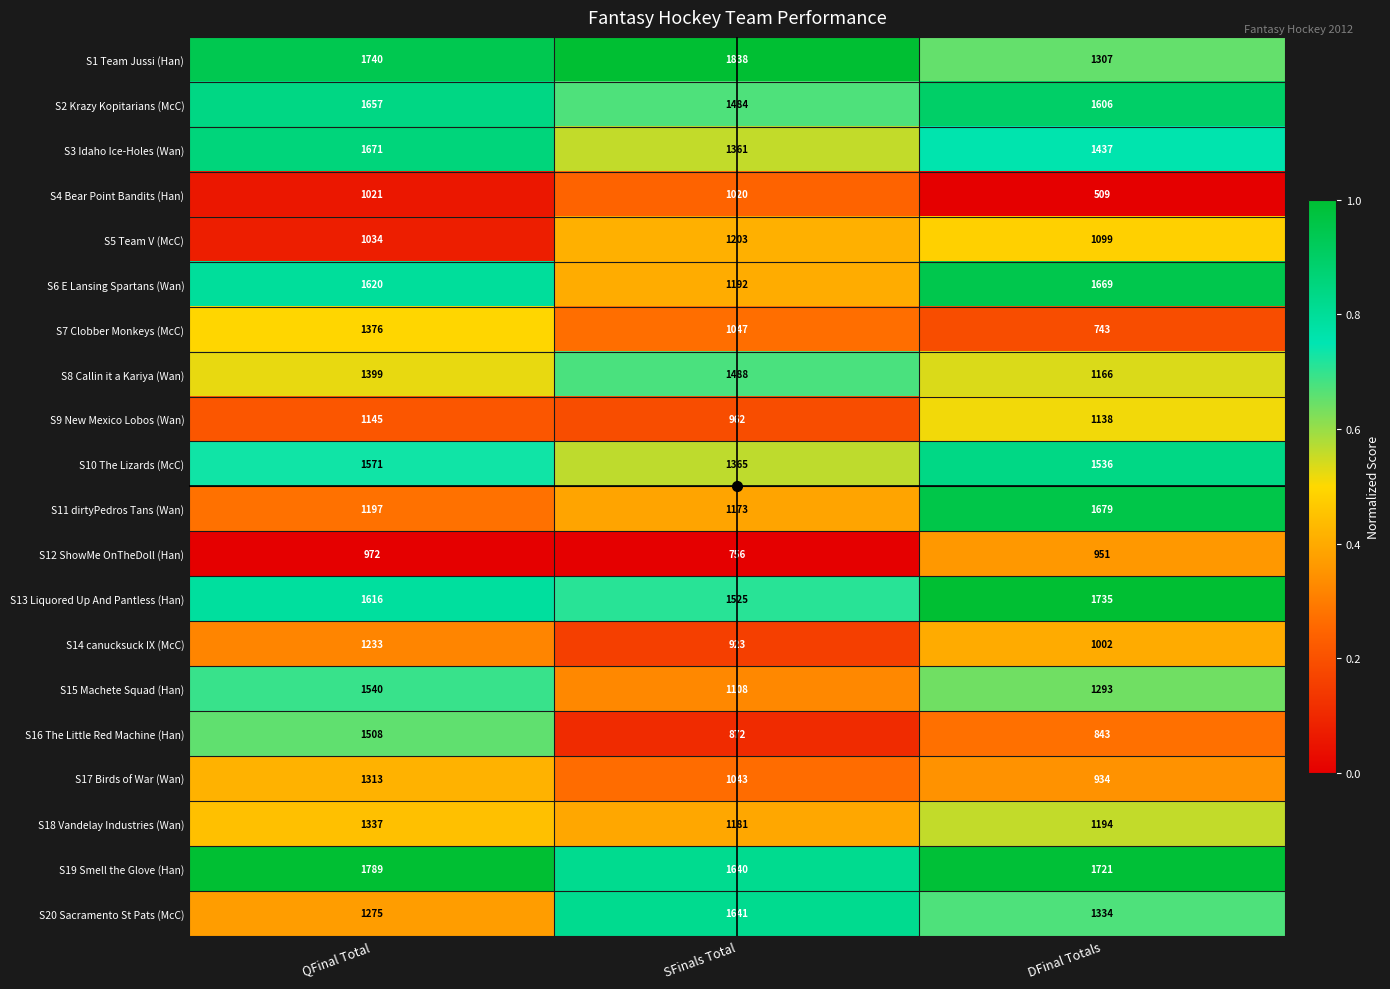

Rank the series by their maximum value, from lowest to highest.

S12 ShowMe OnTheDoll (Han), S4 Bear Point Bandits (Han), S9 New Mexico Lobos (Wan), S5 Team V (McC), S14 canucksuck IX (McC), S17 Birds of War (Wan), S18 Vandelay Industries (Wan), S7 Clobber Monkeys (McC), S8 Callin it a Kariya (Wan), S16 The Little Red Machine (Han), S15 Machete Squad (Han), S10 The Lizards (McC), S20 Sacramento St Pats (McC), S2 Krazy Kopitarians (McC), S6 E Lansing Spartans (Wan), S3 Idaho Ice-Holes (Wan), S11 dirtyPedros Tans (Wan), S13 Liquored Up And Pantless (Han), S19 Smell the Glove (Han), S1 Team Jussi (Han)